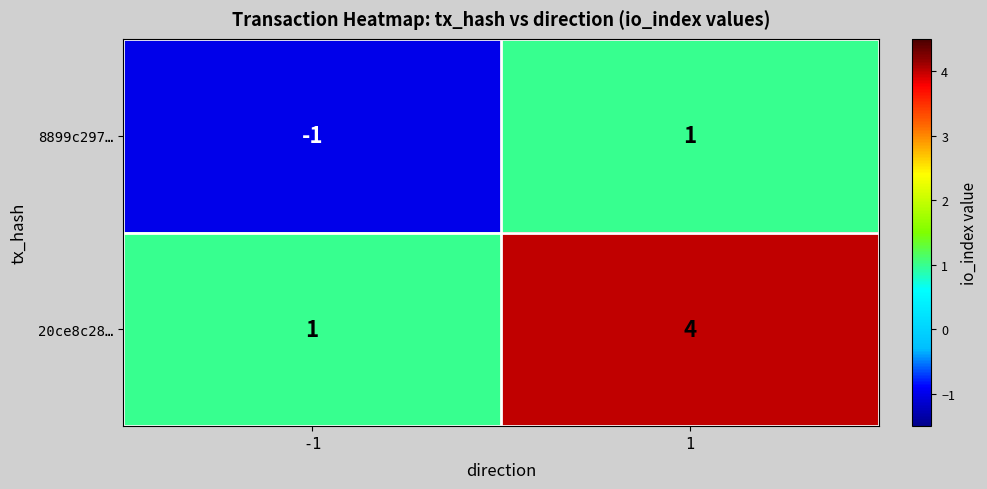

What is the difference between the highest and lowest values at 1?

3